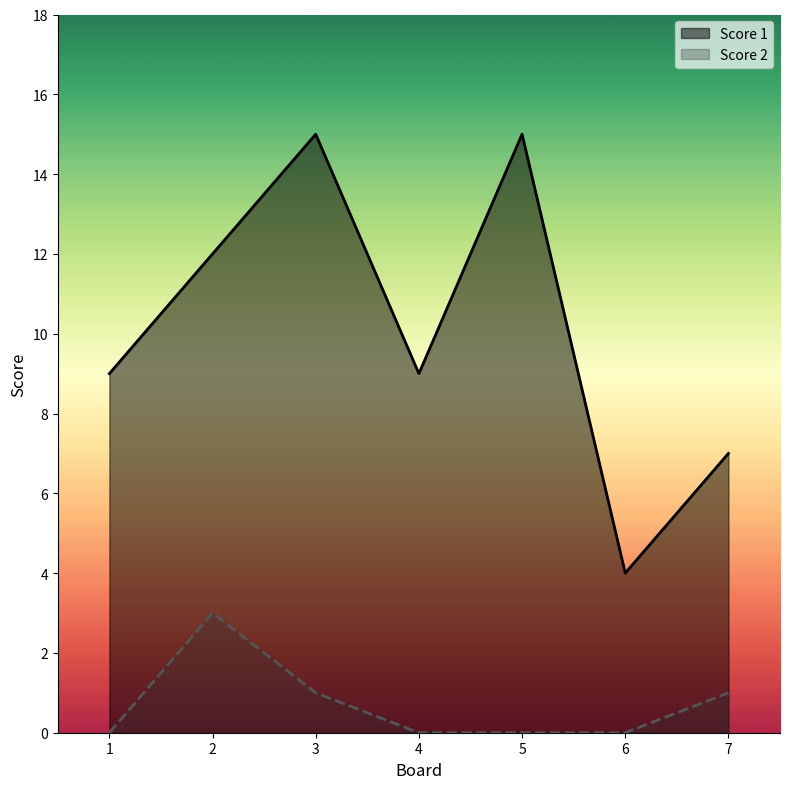

What is the value of the Score 1 point at the 7th from the left?

7